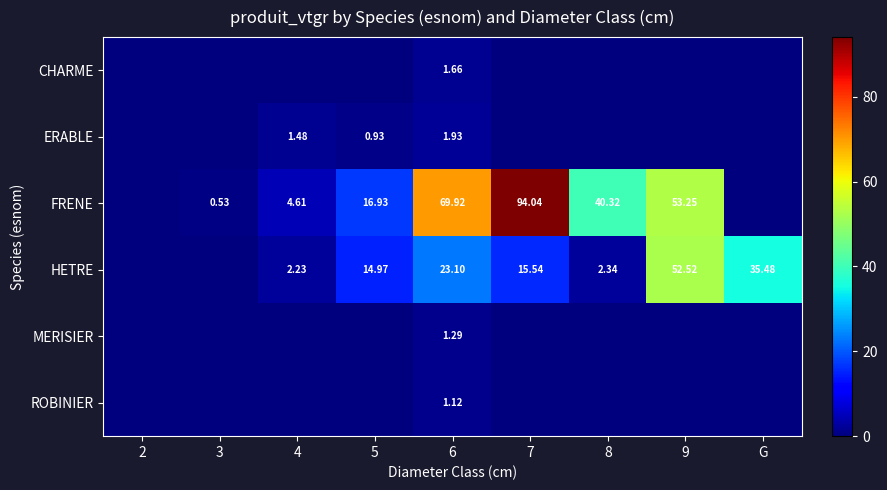

Rank the categories by HETRE value from highest to lowest.

9, G, 6, 7, 5, 8, 4, 2, 3